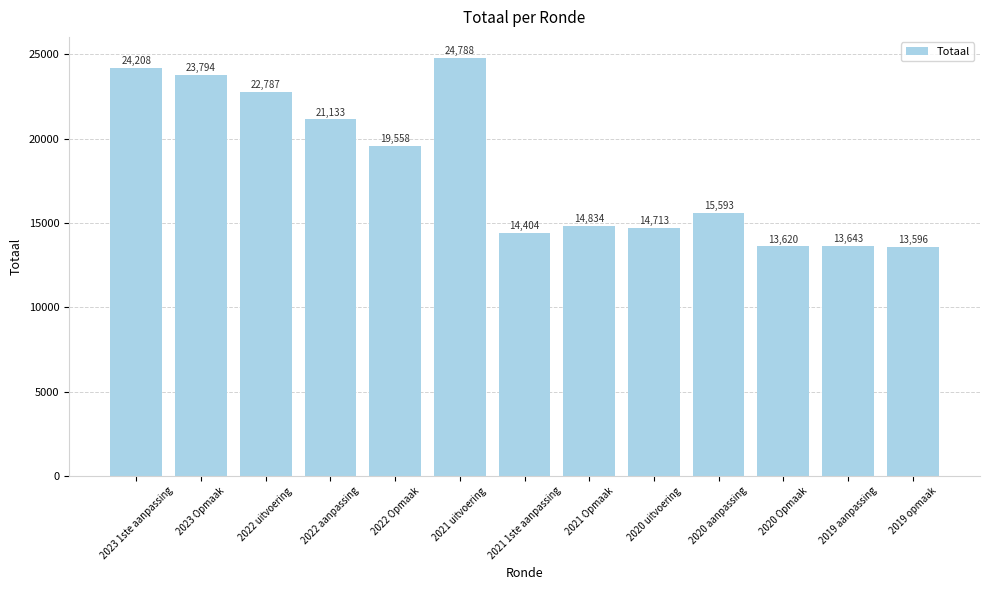

What is the change in value from 2020 uitvoering to 2019 aanpassing?

-1070